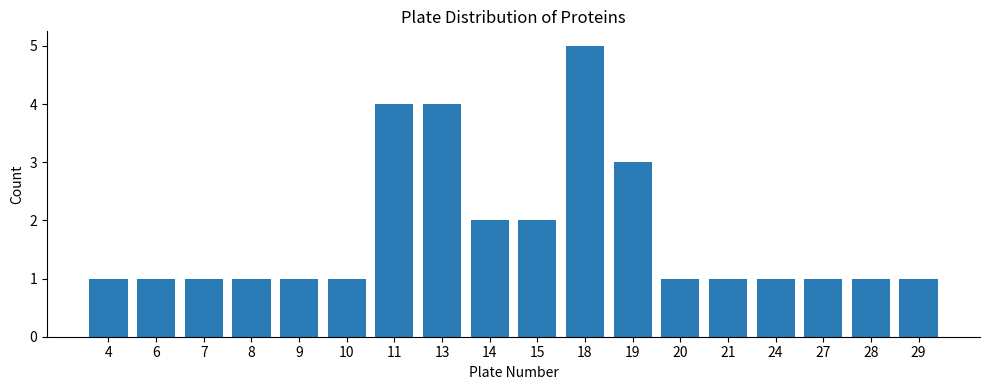

What is the maximum value shown in the chart?

5